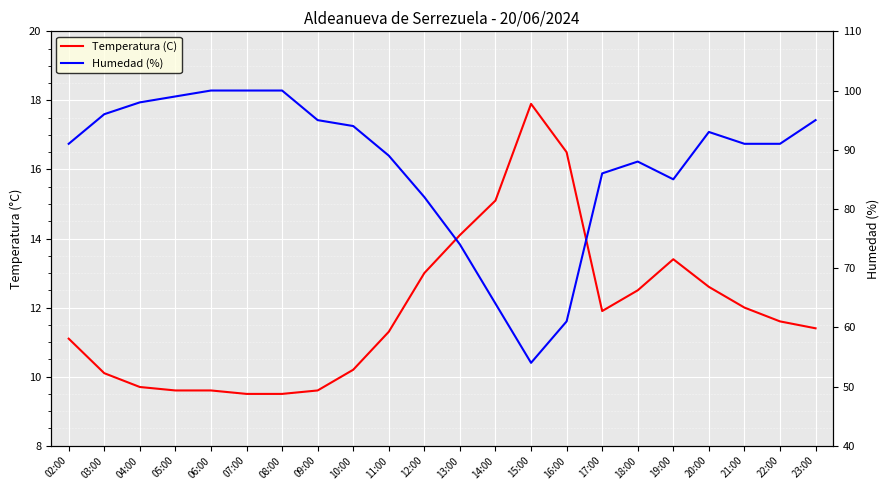

True or false: Temperatura (C) and Humedad (%) intersect in this chart.

False